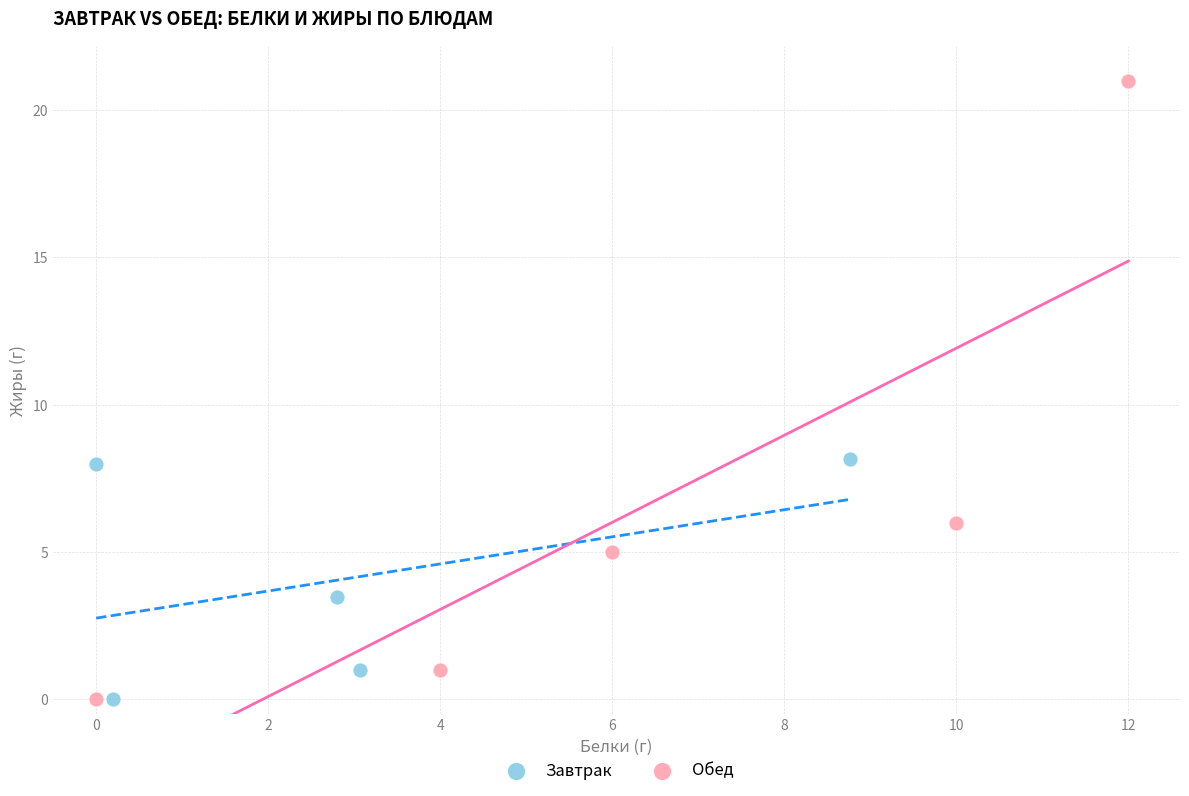

Which series has the largest Y range (max minus min)?

Обед